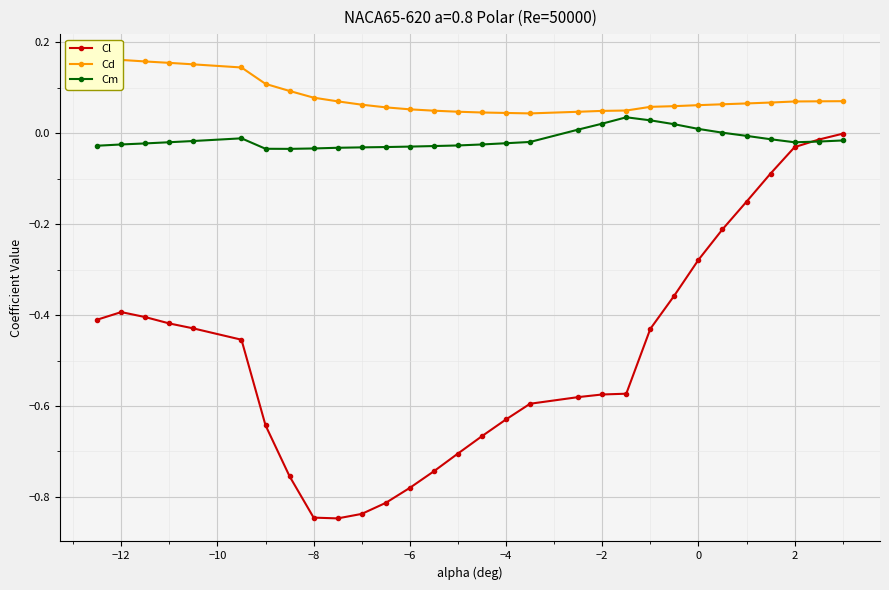

The value of Cl at −6 is -0.3. True or false?

False